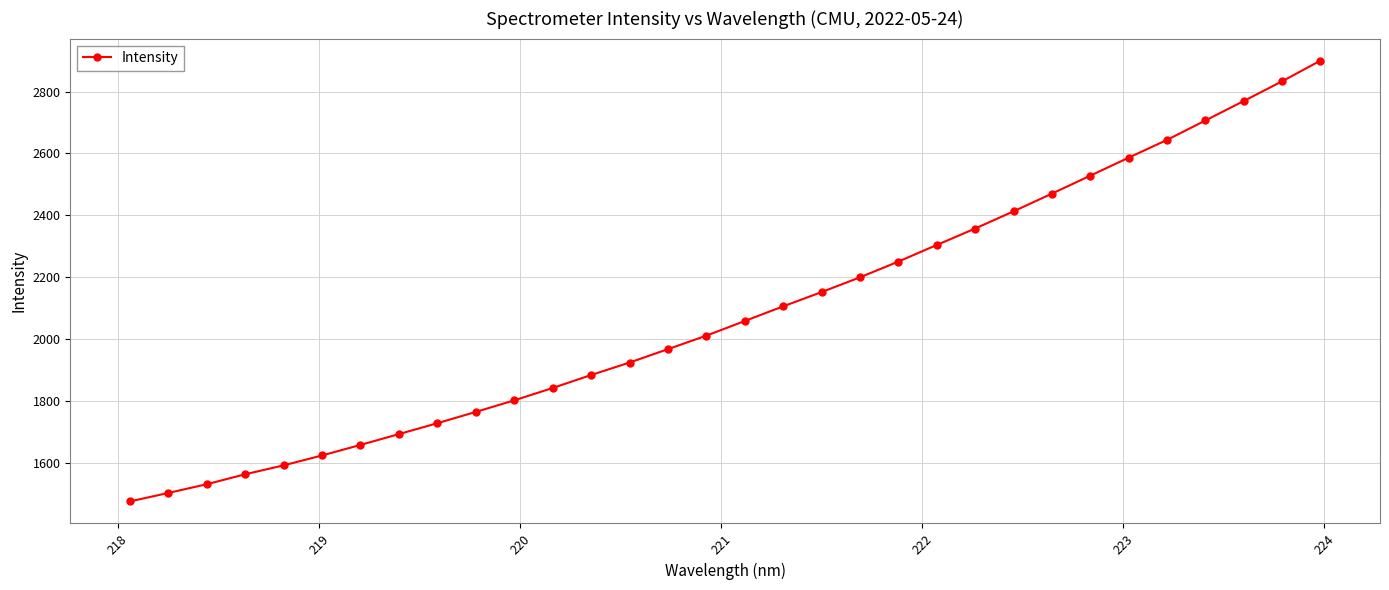

What is the sum of all values?

66833.8